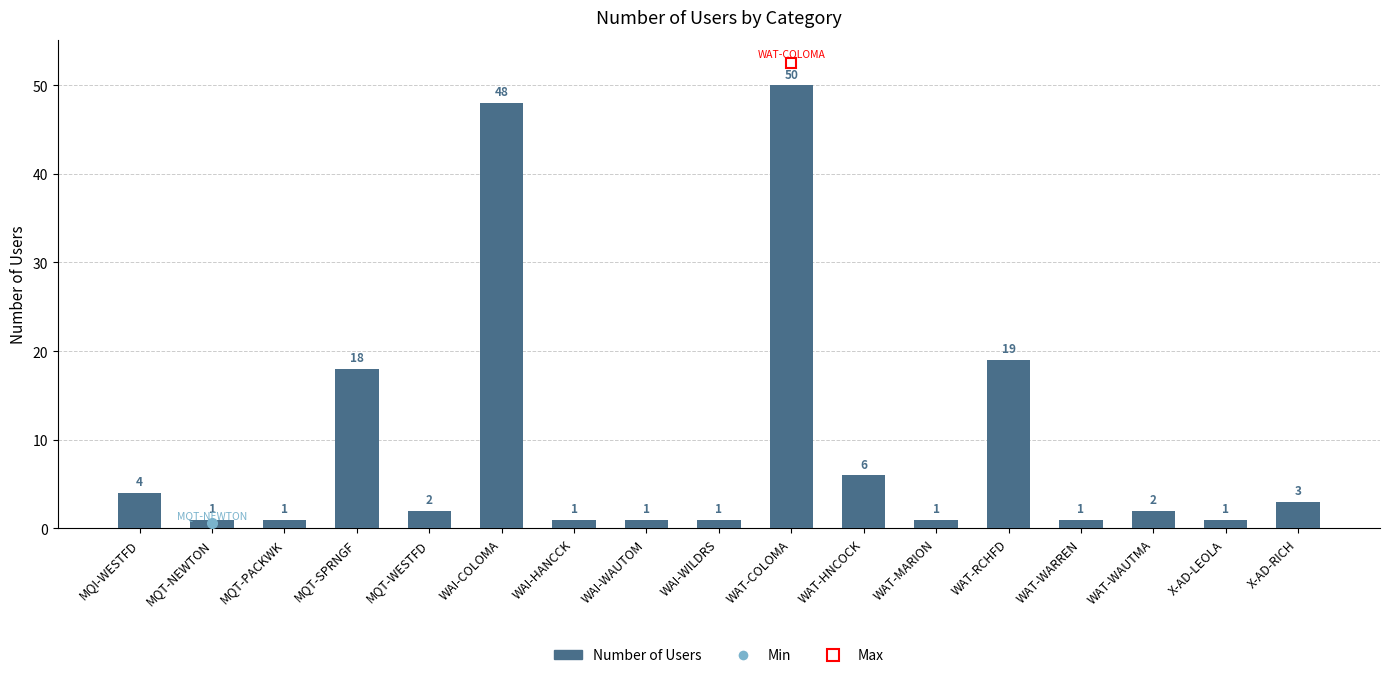

Approximately how many times larger is the value at MQT-SPRNGF compared to WAI-COLOMA?

0.4